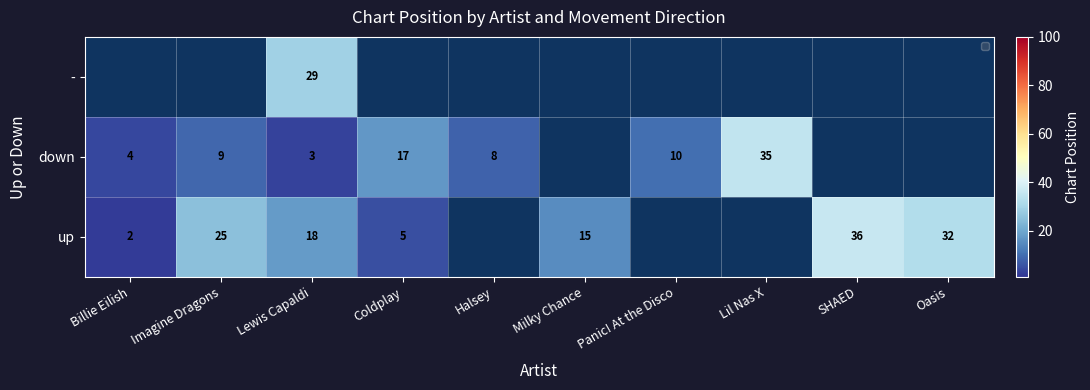

True or false: down has a value of 17 at Coldplay.

True